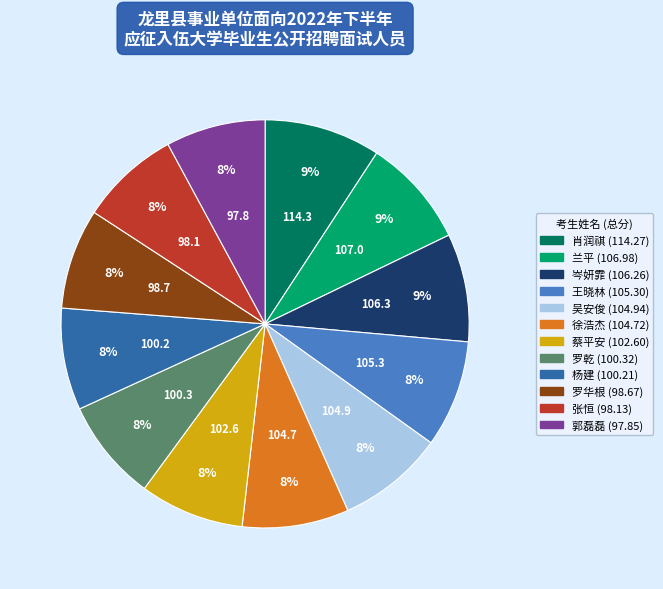

To the nearest percent, what is the combined percentage of 罗乾 and 郭磊磊?

16%